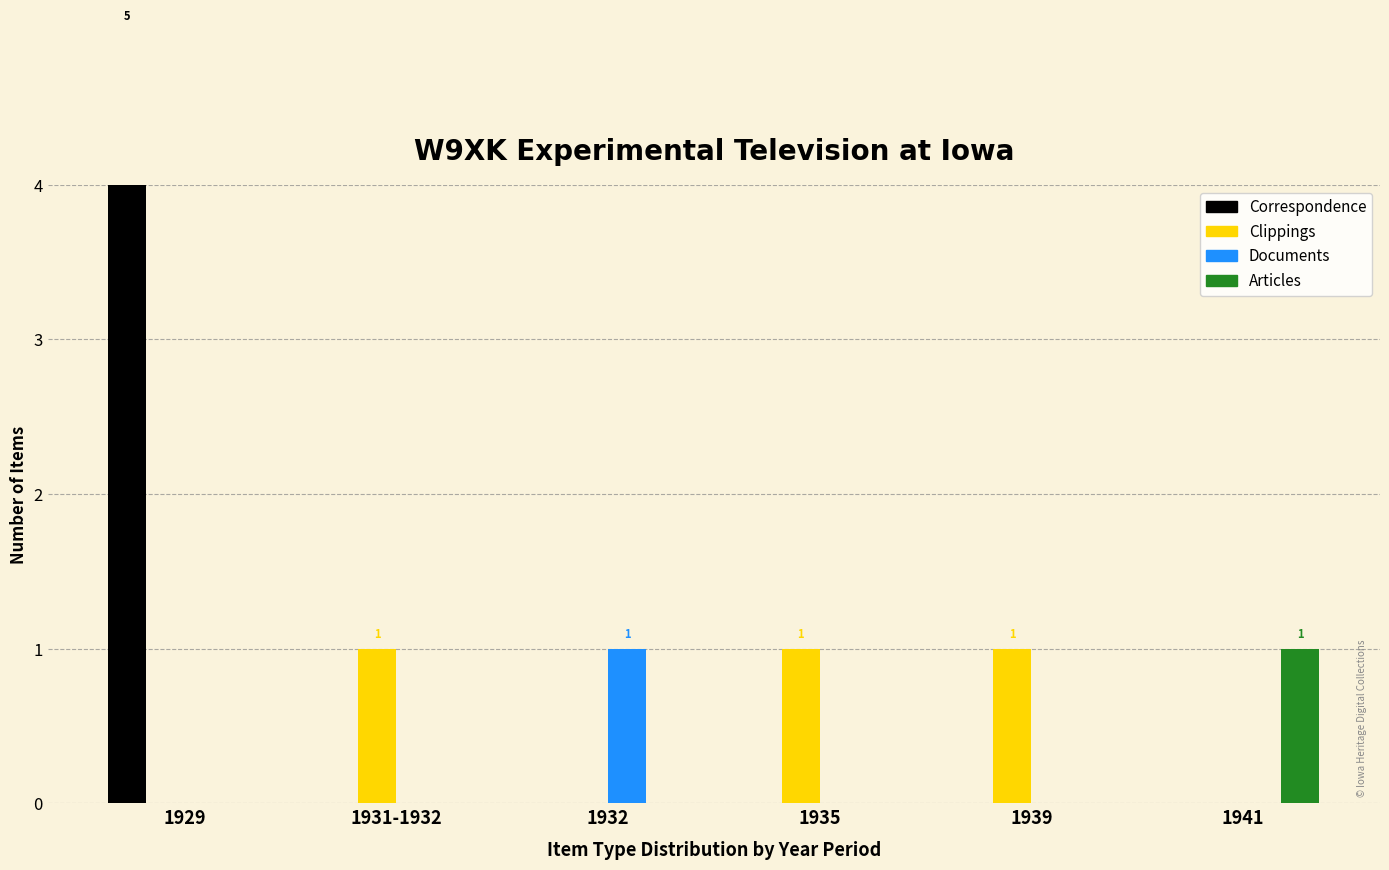

What is the difference between the maximum and minimum values in the Clippings series?

1